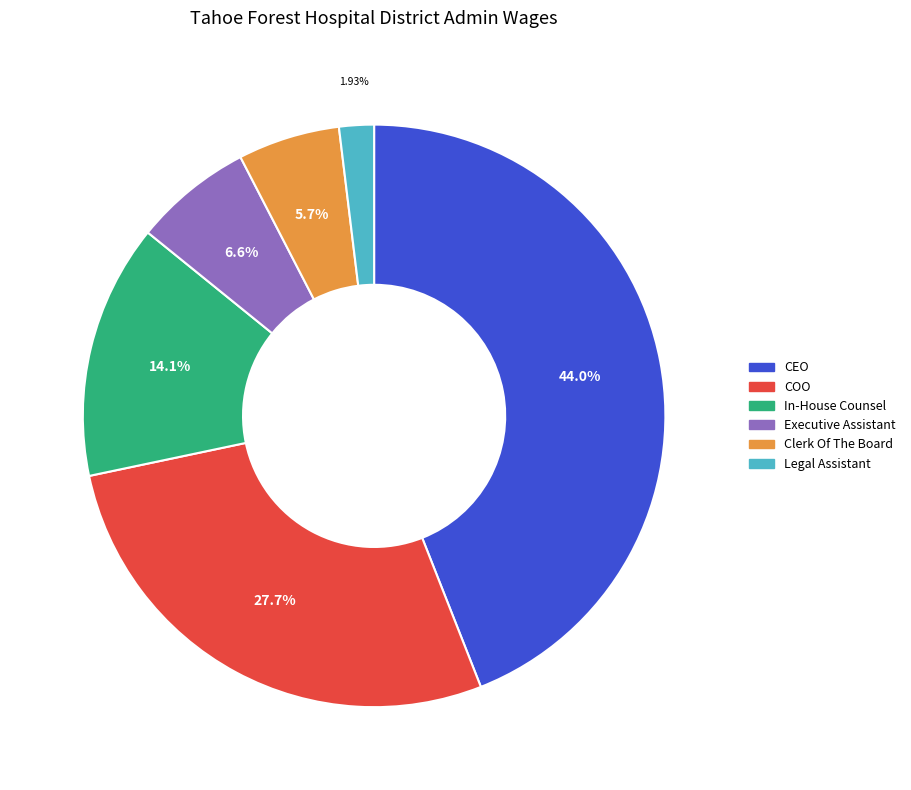

Does Legal Assistant represent more than half of the total?

No